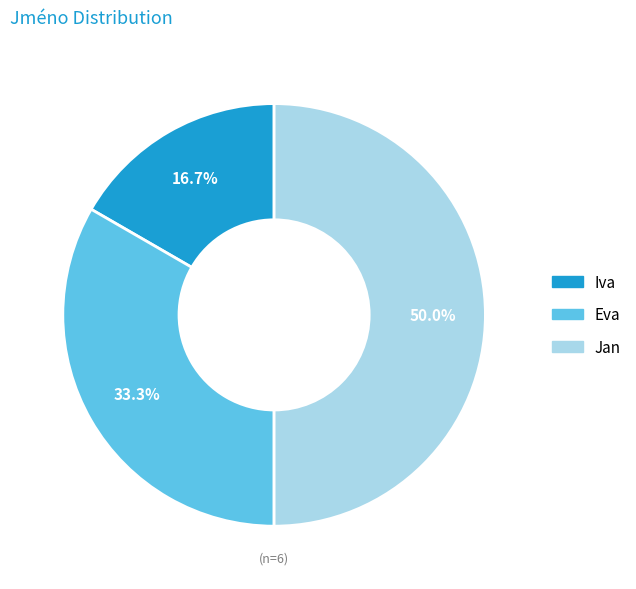

To the nearest percent, what is the difference between the Eva and Iva slice percentages?

17%